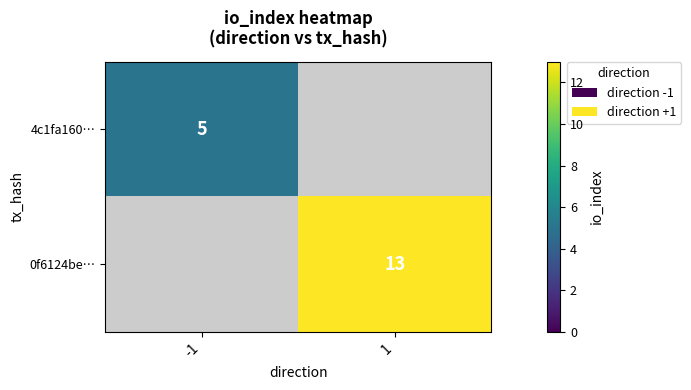

Is the value of 0f6124be… at 1 greater than the value of 4c1fa160… at -1?

Yes